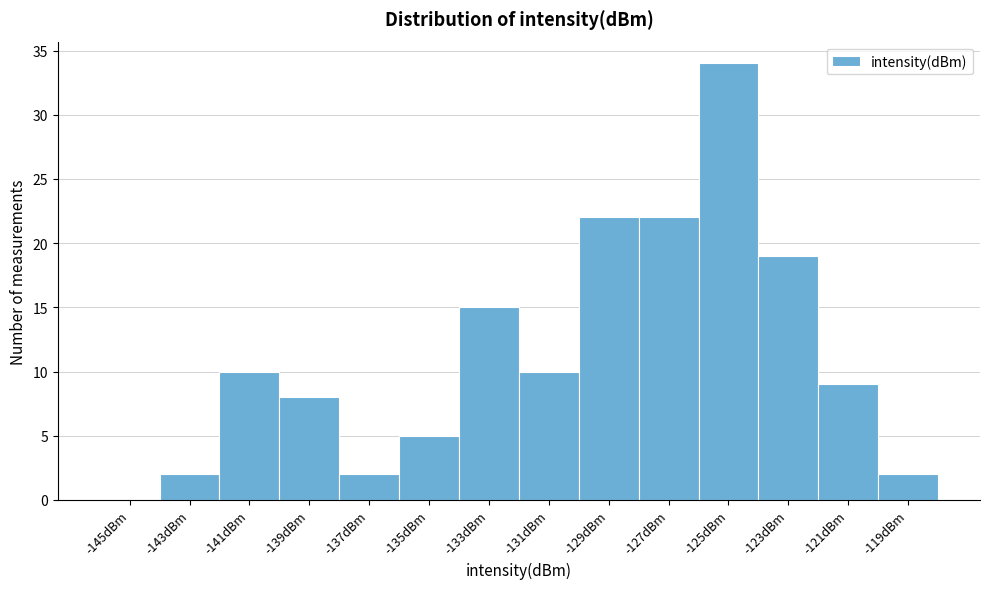

Reading left to right, extract all data points from this chart.

-145dBm=0	-143dBm=2	-141dBm=10	-139dBm=8	-137dBm=2	-135dBm=5	-133dBm=15	-131dBm=10	-129dBm=22	-127dBm=22	-125dBm=34	-123dBm=19	-121dBm=9	-119dBm=2